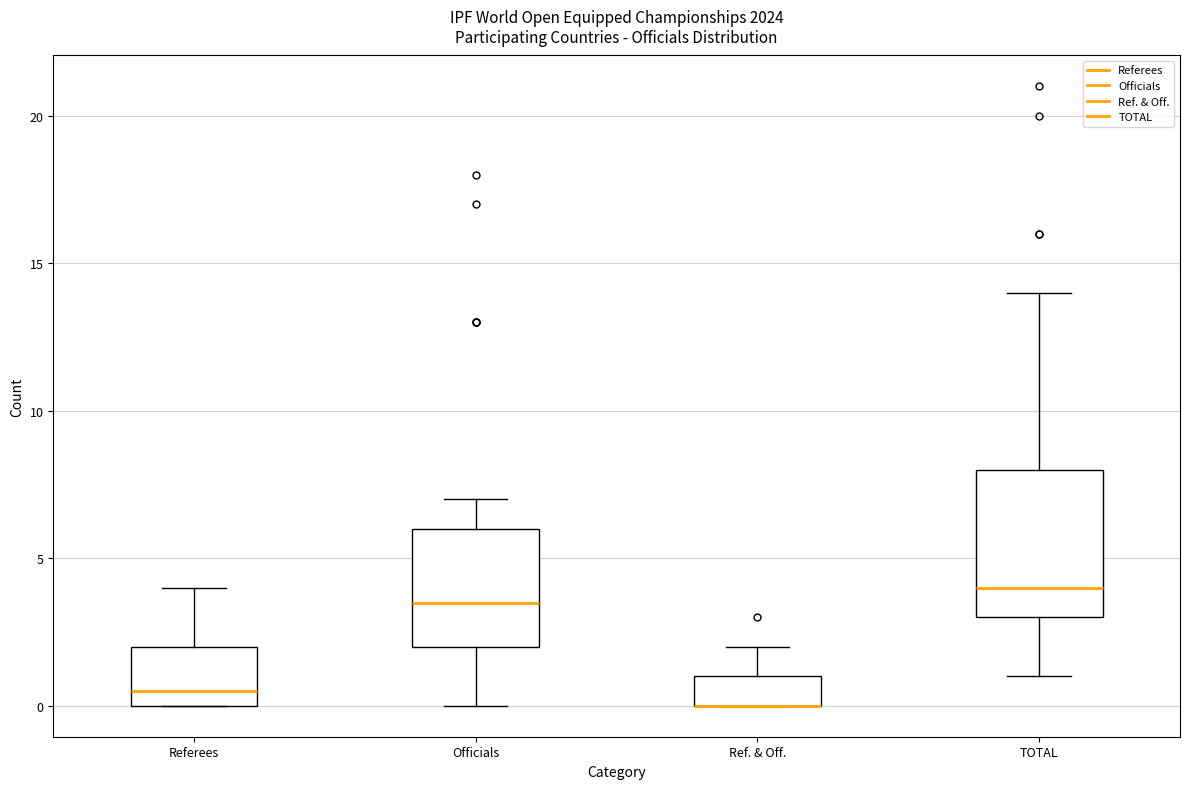

Reading left to right, read every box against the y-axis: the position of its median line, the range the box covers, and the ends of its whiskers. The values are not printed on the chart, so give them approximately, as read against the axis.

Referees: median 0.5, box 0.0 to 2.0, whiskers 0.0 to 4.0
Officials: median 3.5, box 2.0 to 6.0, whiskers 0.0 to 7.0
Ref. & Off.: median 0.0 (drawn on the box's lower edge), box 0.0 to 1.0, whiskers 0.0 to 2.0
TOTAL: median 4.0, box 3.0 to 8.0, whiskers 1.0 to 14.0